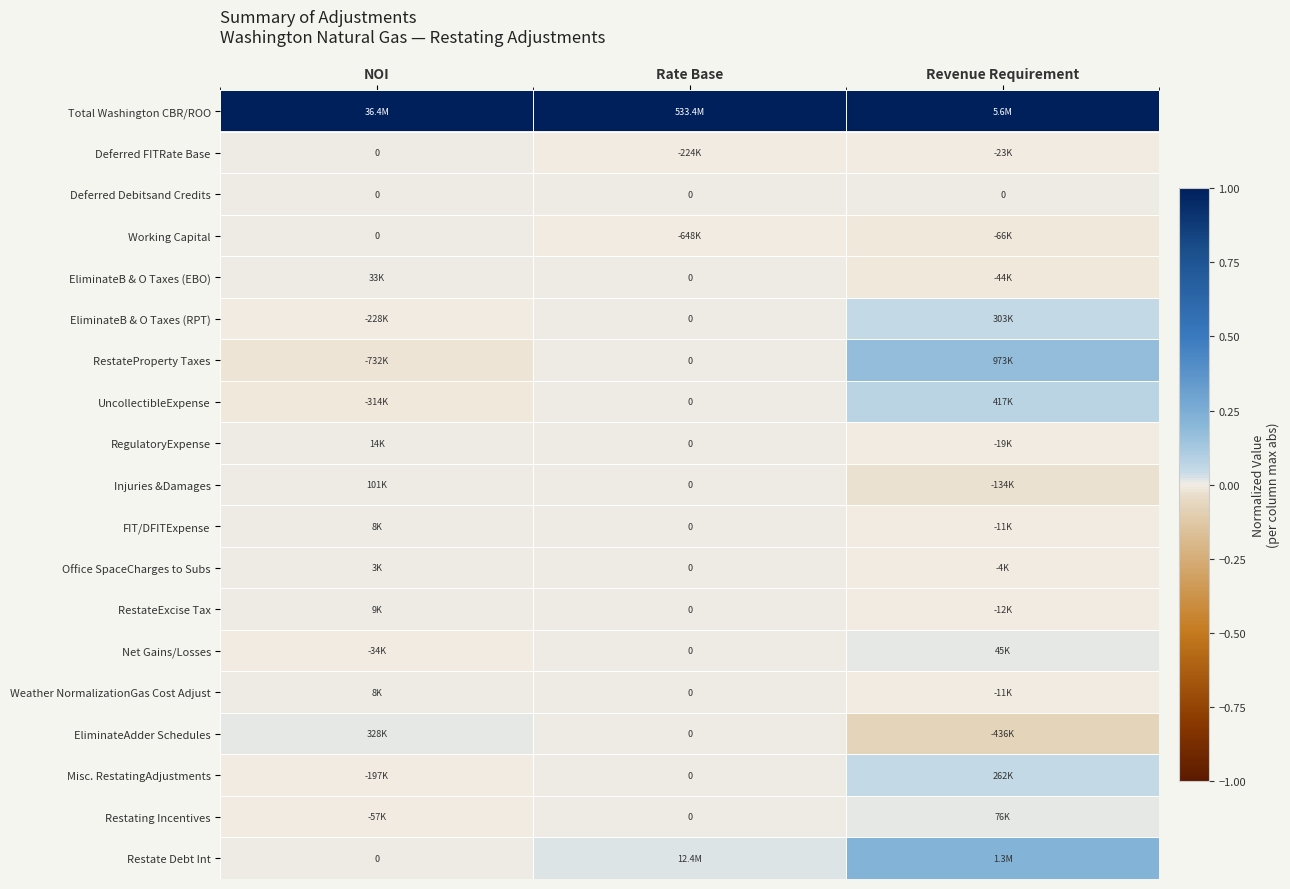

Is the value of FIT/DFITExpense at NOI greater than the value of Deferred FITRate Base at Revenue Requirement?

Yes